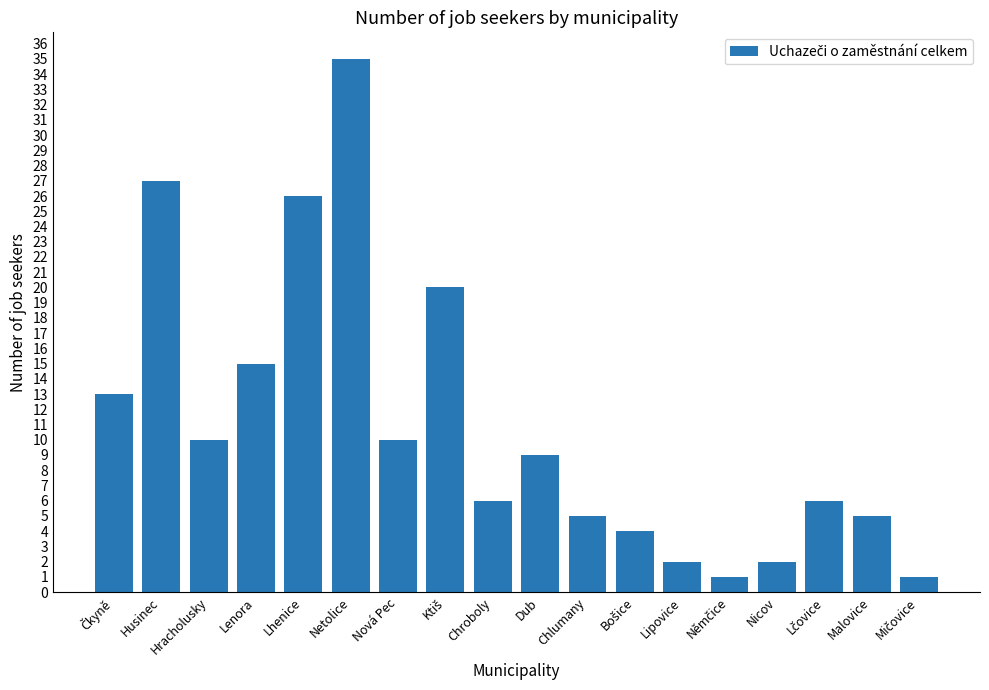

Are the bars grouped side by side (vs. stacked)?

No